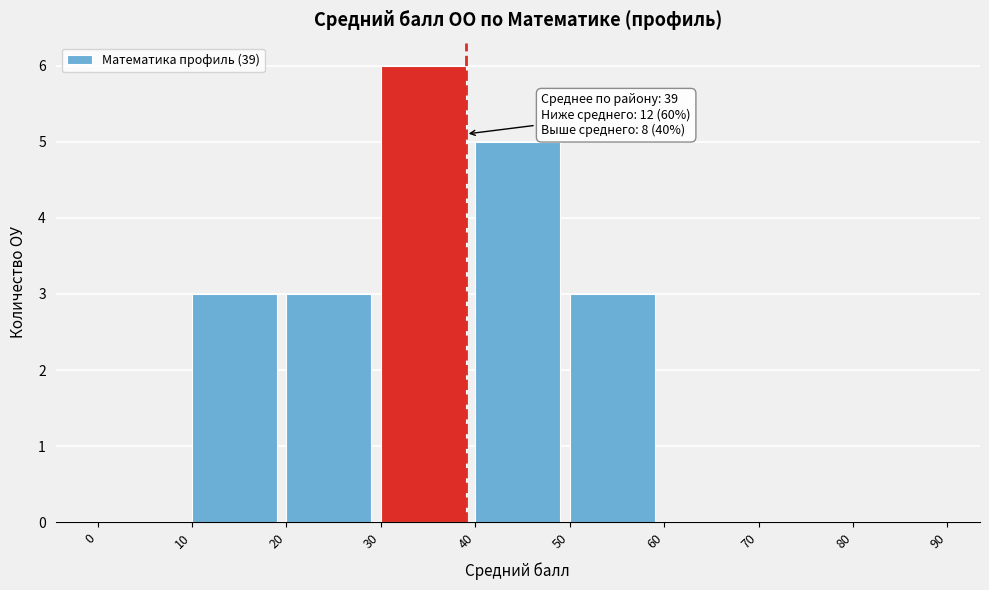

Which range on the x-axis has the tallest bar?

30 to 40